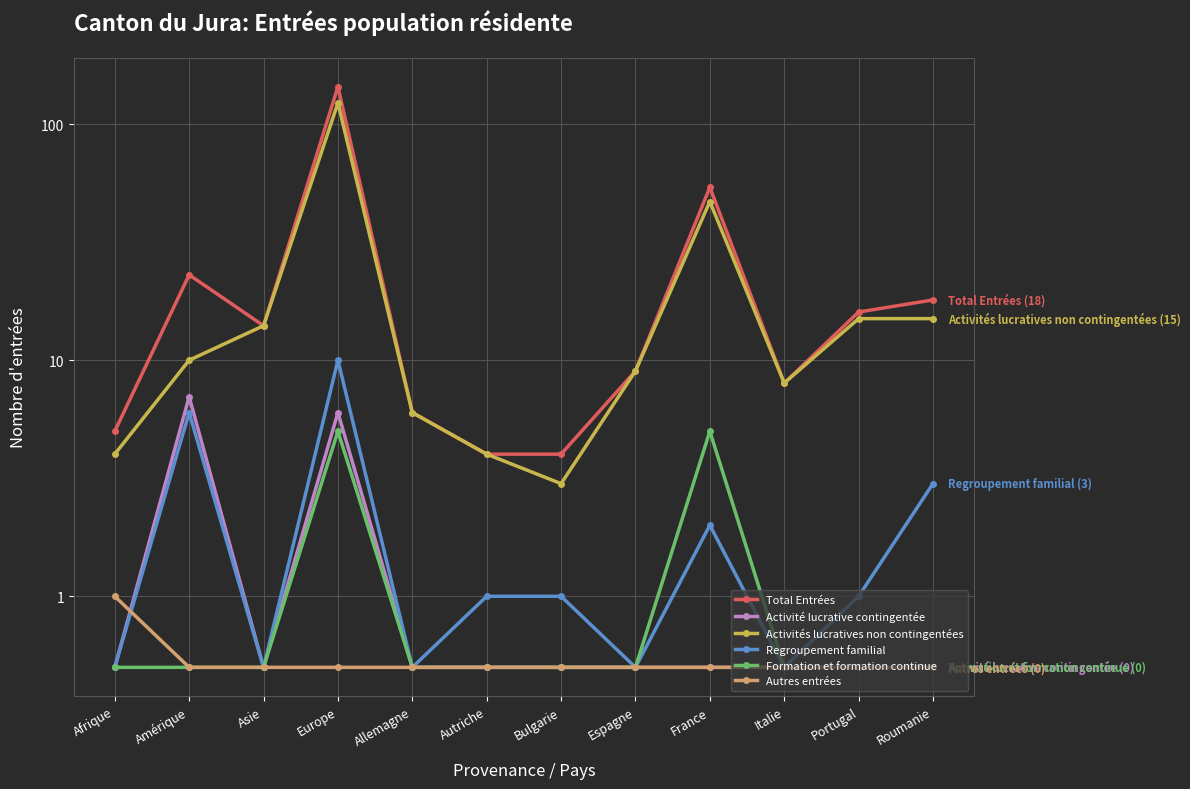

Reading left to right, transcribe all the data shown in this chart.

Total Entrées: 5.0	23.0	14.0	144.0	6.0	4.0	4.0	9.0	54.0	8.0	16.0	18.0
Activité lucrative contingentée: 0.5	7.0	0.5	6.0	0.5	0.5	0.5	0.5	0.5	0.5	0.5	0.5
Activités lucratives non contingentées: 4.0	10.0	14.0	123.0	6.0	4.0	3.0	9.0	47.0	8.0	15.0	15.0
Regroupement familial: 0.5	6.0	0.5	10.0	0.5	1.0	1.0	0.5	2.0	0.5	1.0	3.0
Formation et formation continue: 0.5	0.5	0.5	5.0	0.5	0.5	0.5	0.5	5.0	0.5	0.5	0.5
Autres entrées: 1.0	0.5	0.5	0.5	0.5	0.5	0.5	0.5	0.5	0.5	0.5	0.5